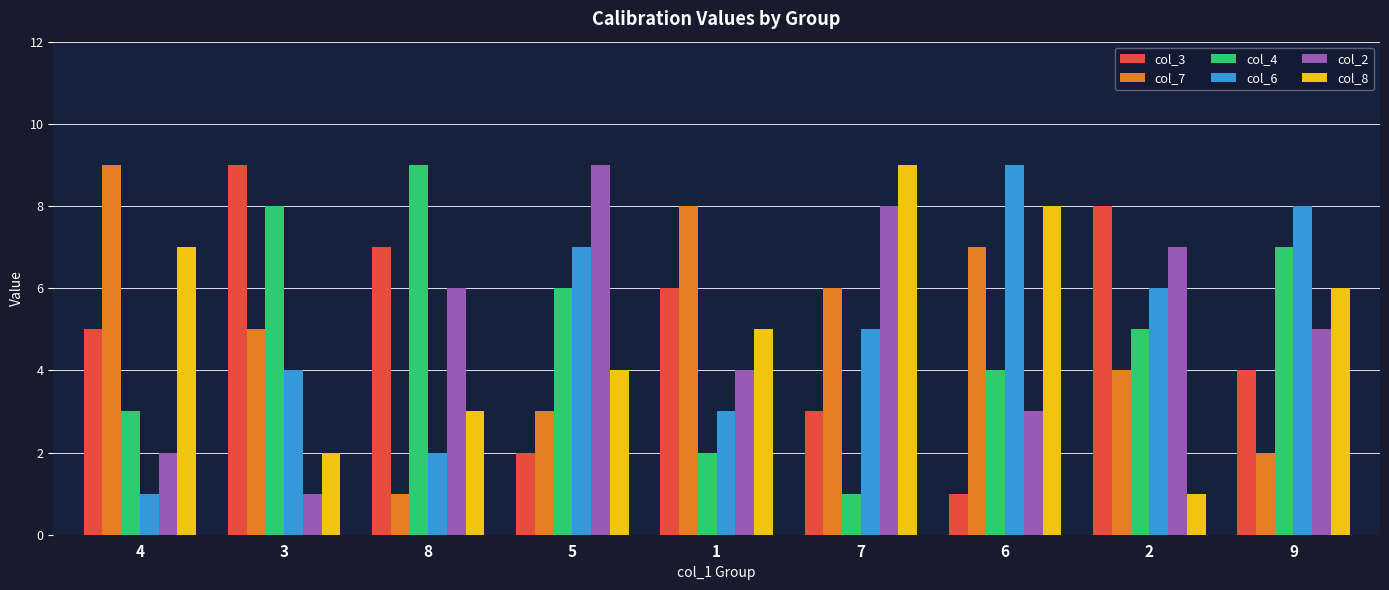

Reading left to right, what are all the values shown in this chart?

col_3: 5	9	7	2	6	3	1	8	4
col_7: 9	5	1	3	8	6	7	4	2
col_4: 3	8	9	6	2	1	4	5	7
col_6: 1	4	2	7	3	5	9	6	8
col_2: 2	1	6	9	4	8	3	7	5
col_8: 7	2	3	4	5	9	8	1	6